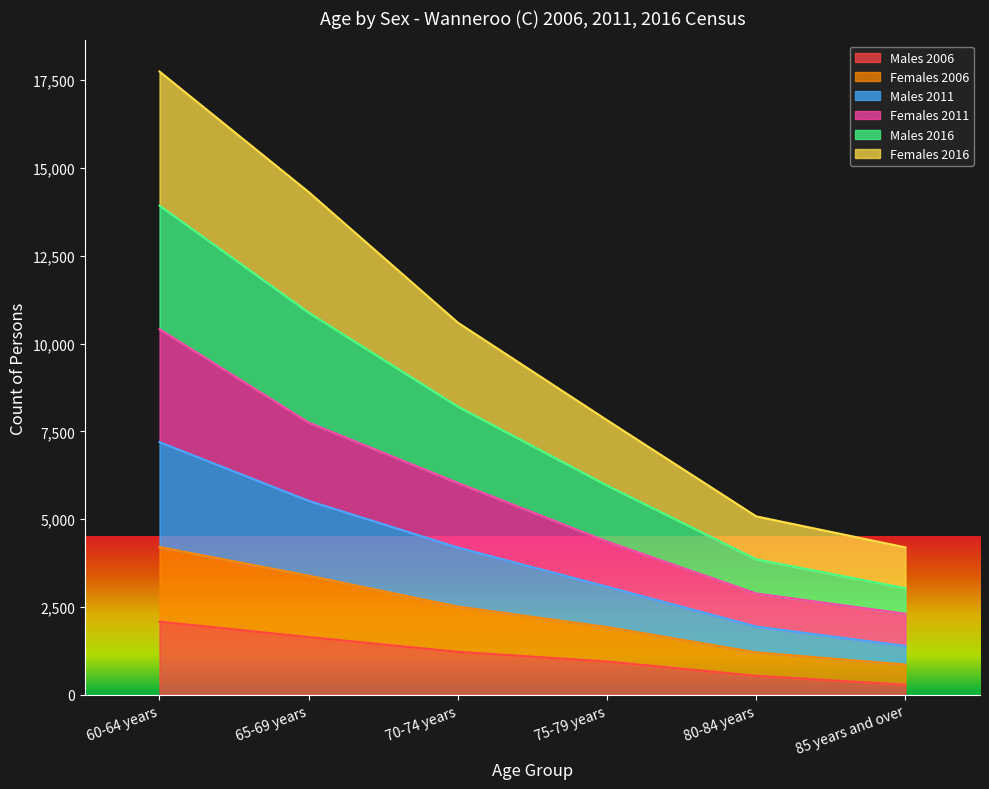

How many values in the Males 2006 series are below 1222?

3